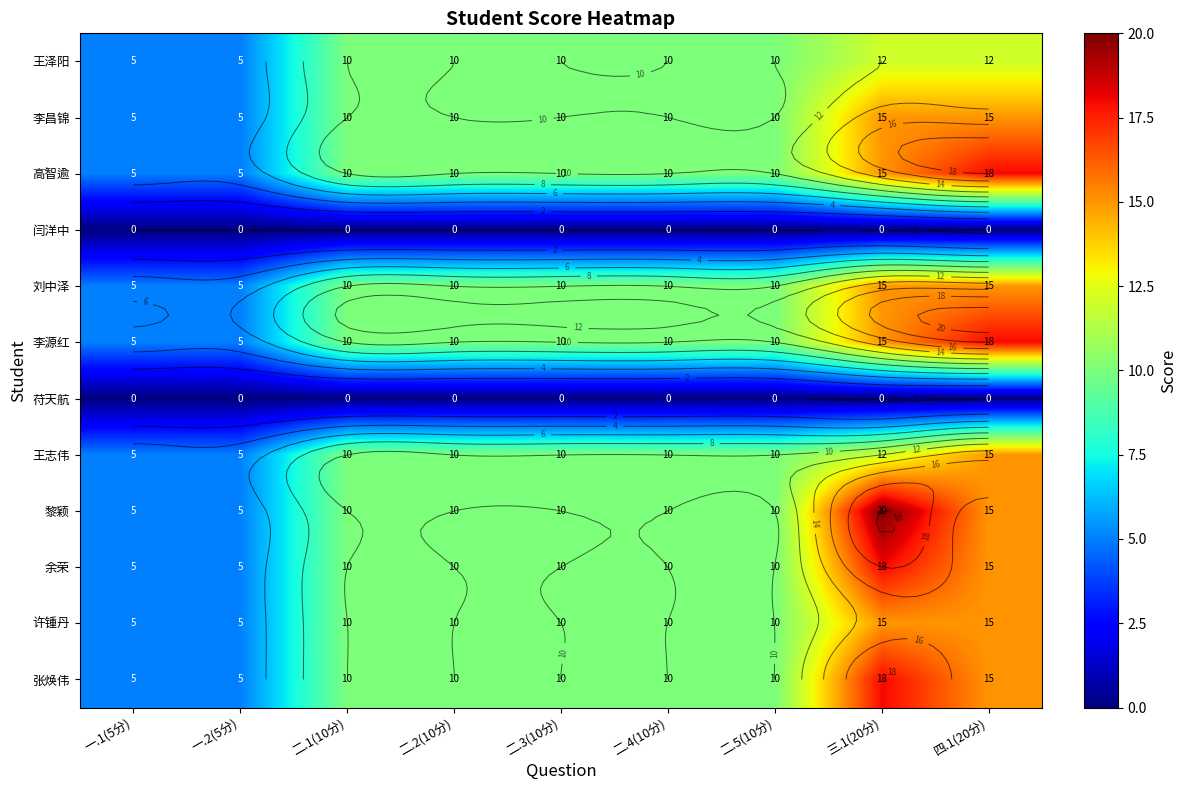

What is the total value across all series at 一.1(5分)?

50